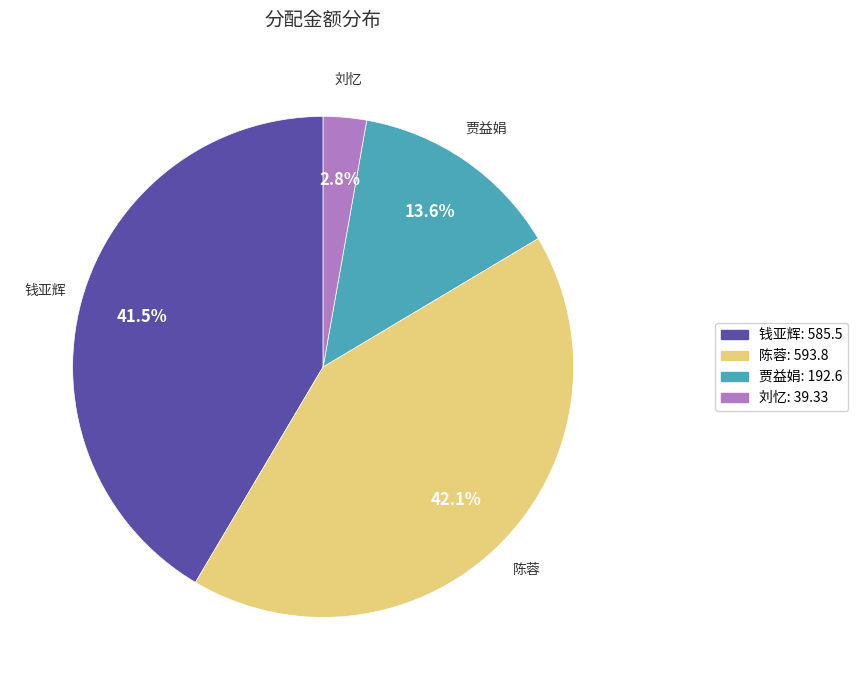

Approximately how many times larger is the value at 贾益娟 compared to 钱亚辉?

0.3